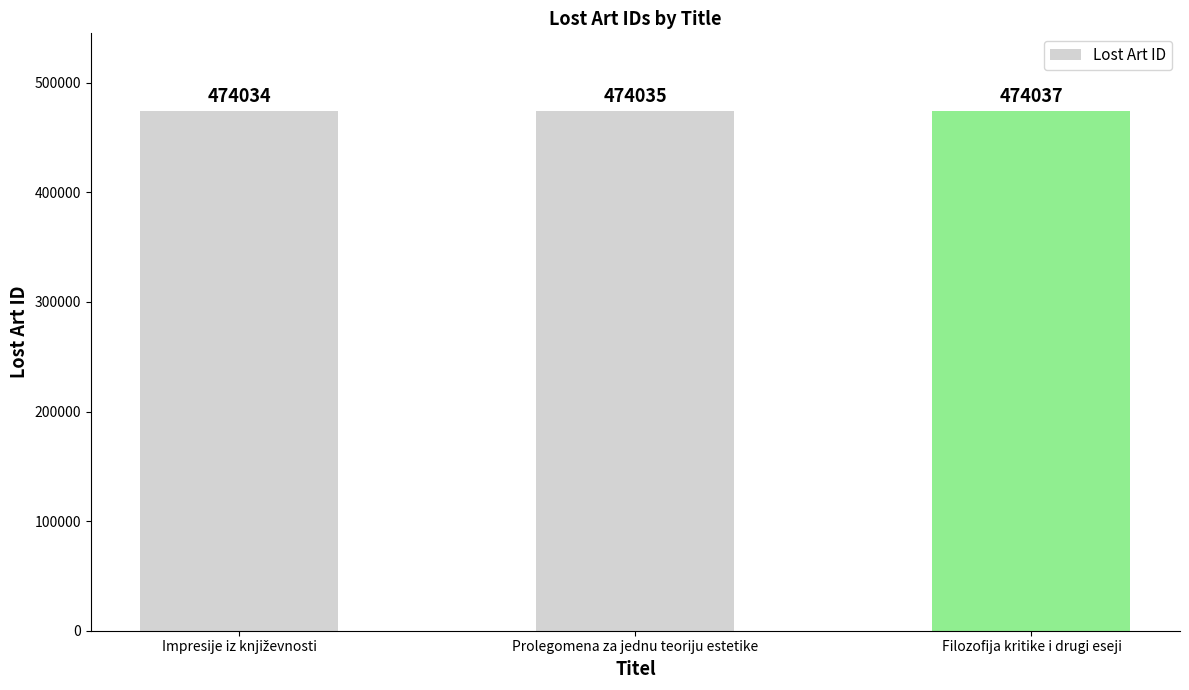

Which label corresponds to the largest value in the chart?

Filozofija kritike i drugi eseji